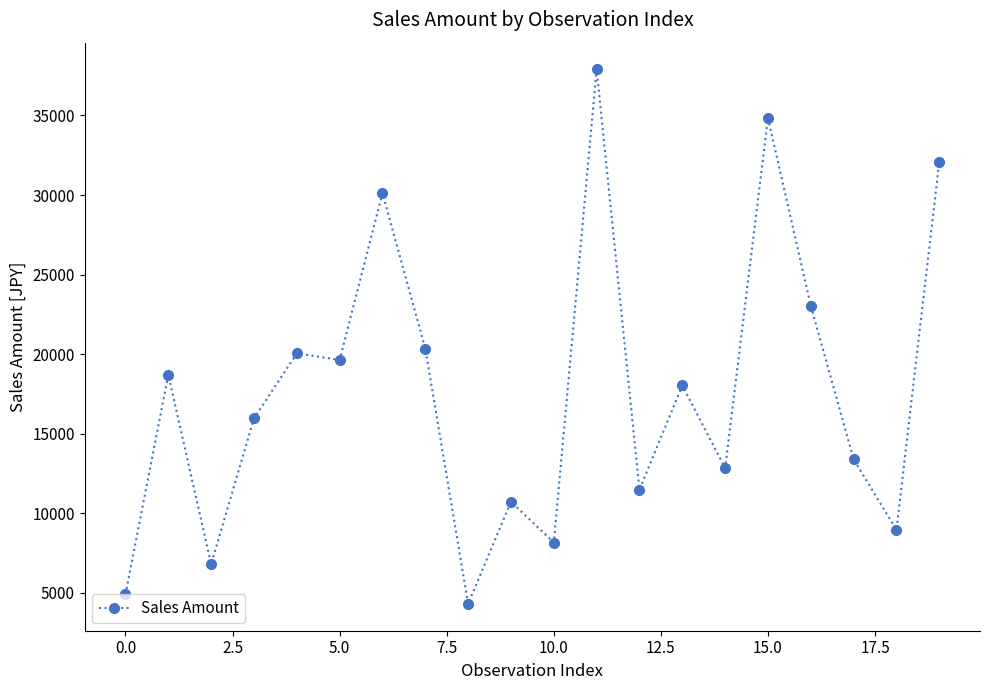

What is the maximum value shown in the chart?

37893